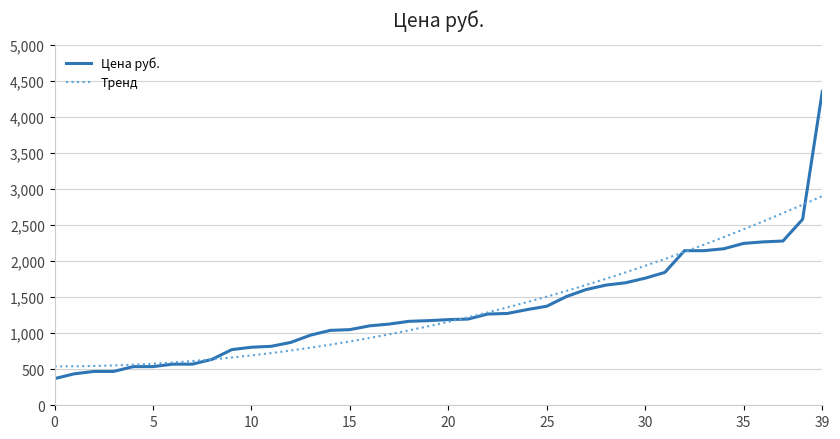

What is the minimum value shown in the chart?

370.0